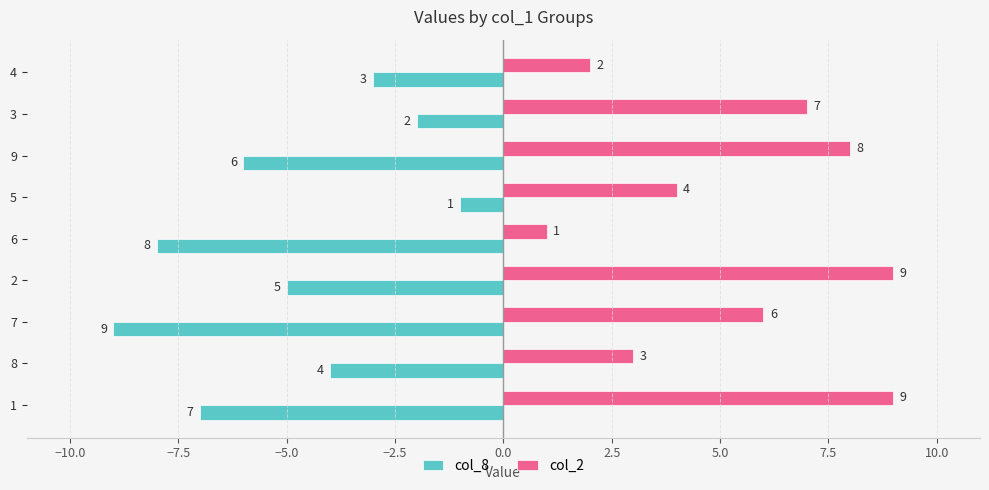

The col_2 series shows 0 at 6. True or false?

False